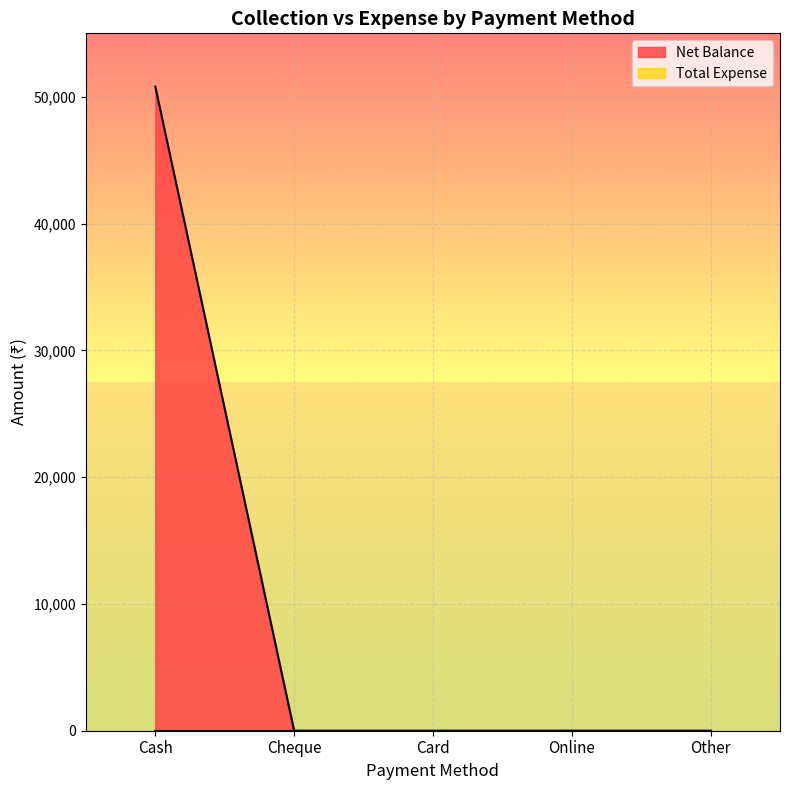

At which category does the chart reach its minimum across all series?

Cheque